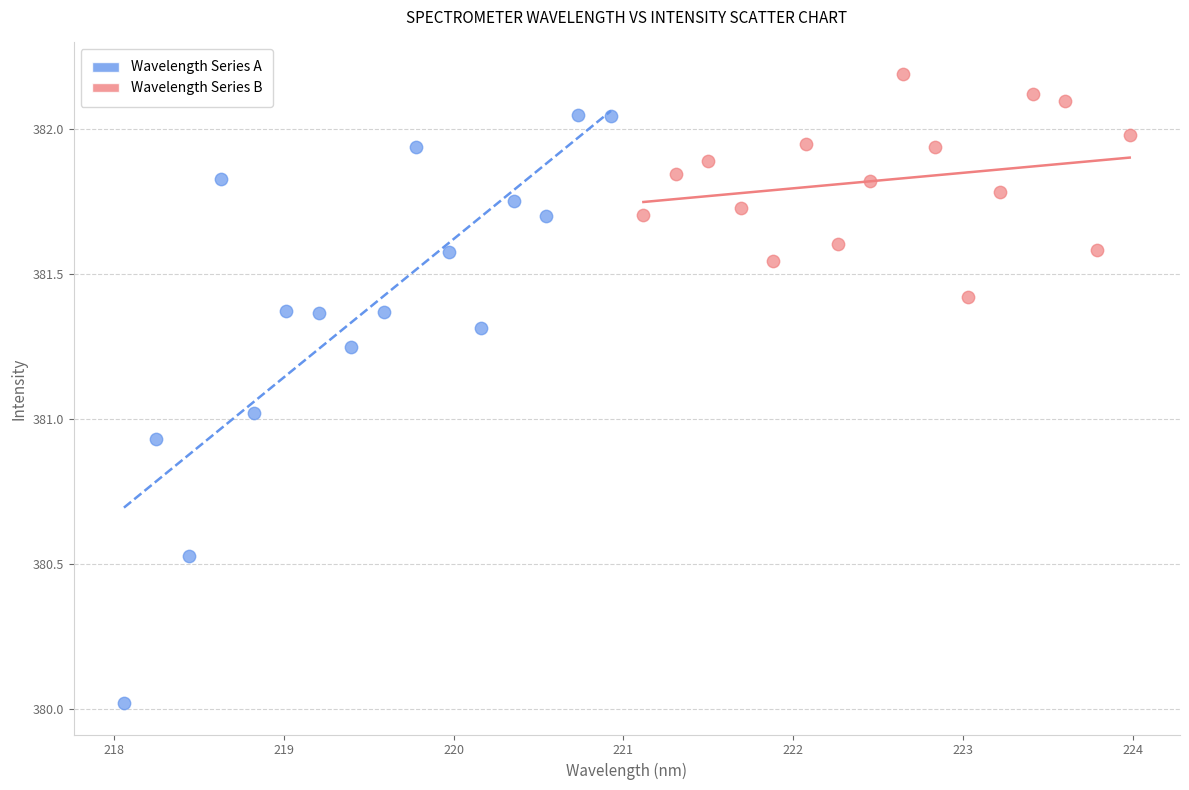

Which series reaches the minimum Y coordinate?

Wavelength Series A